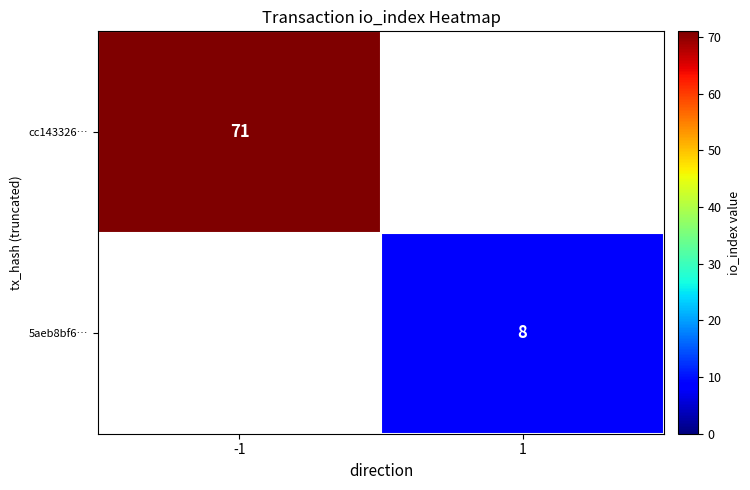

At which category does the chart reach its minimum across all series?

1